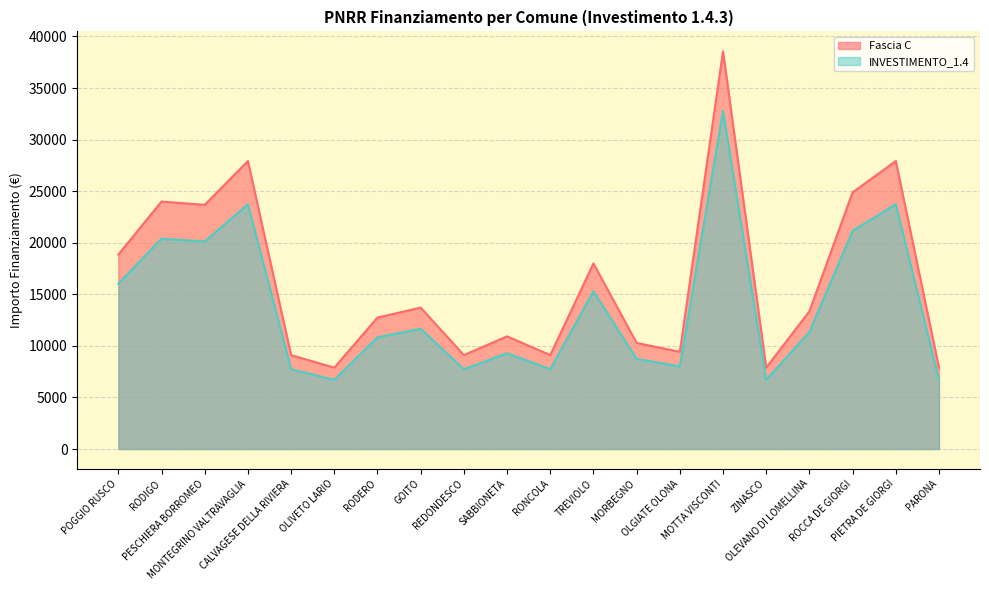

At which label is Fascia C closest to 23228?

PESCHIERA BORROMEO